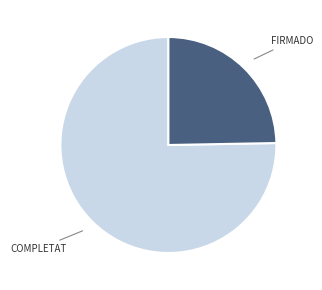

Is there a majority slice in this chart?

Yes